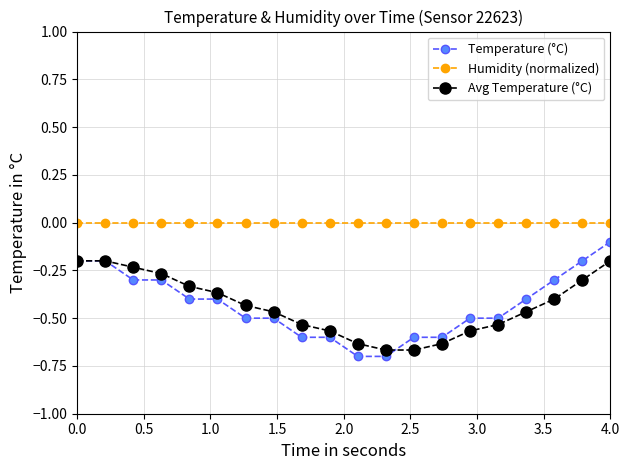

Which series has the largest total across all categories?

Humidity (normalized)